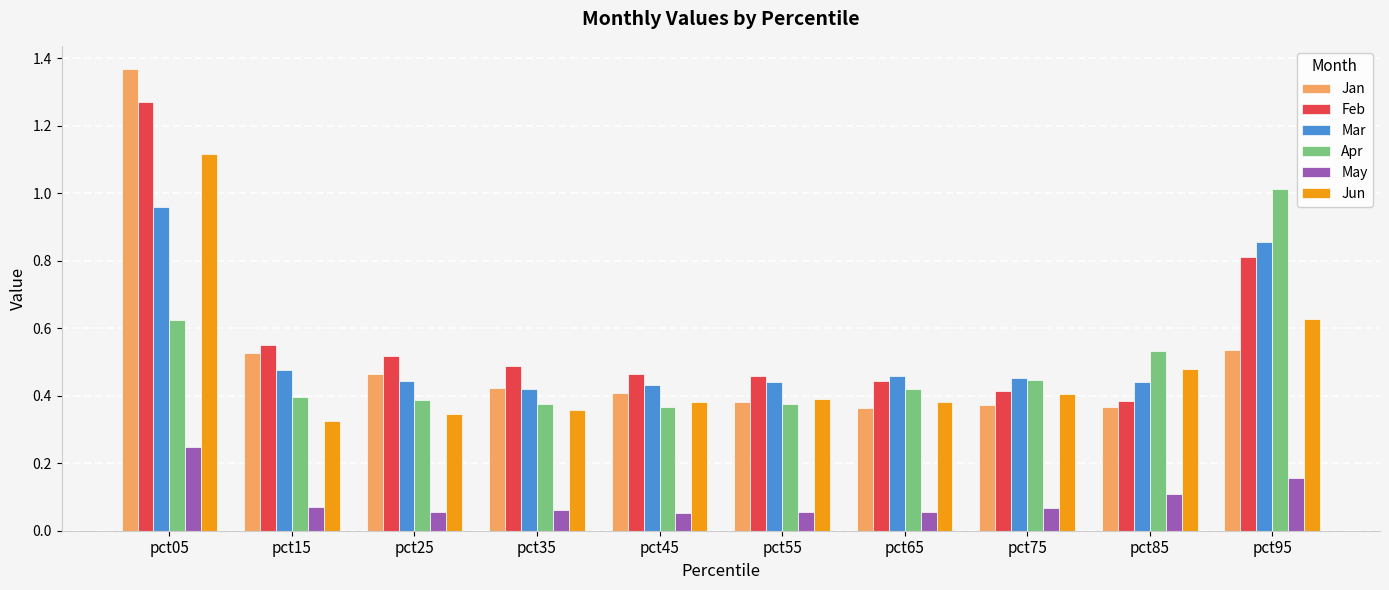

Which category has the highest value in the Mar series?

pct05